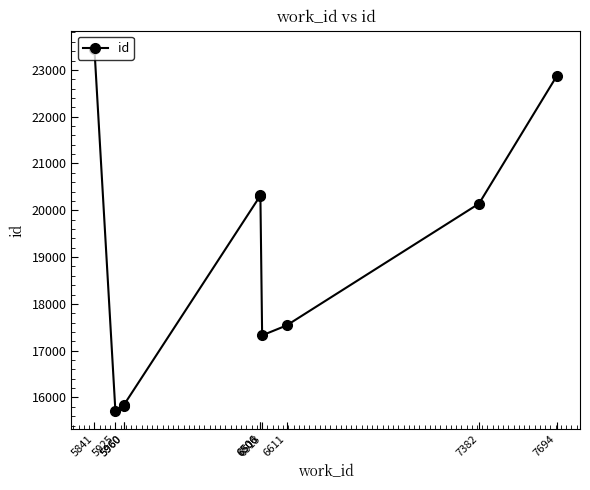

Rank the categories by value from highest to lowest.

5841, 7694, 6506, 6506, 7382, 6611, 6513, 5960, 5960, 5925